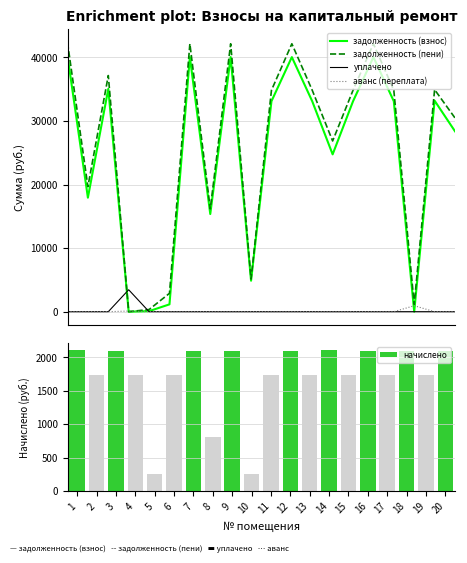

What is the minimum value for начислено?

255.2